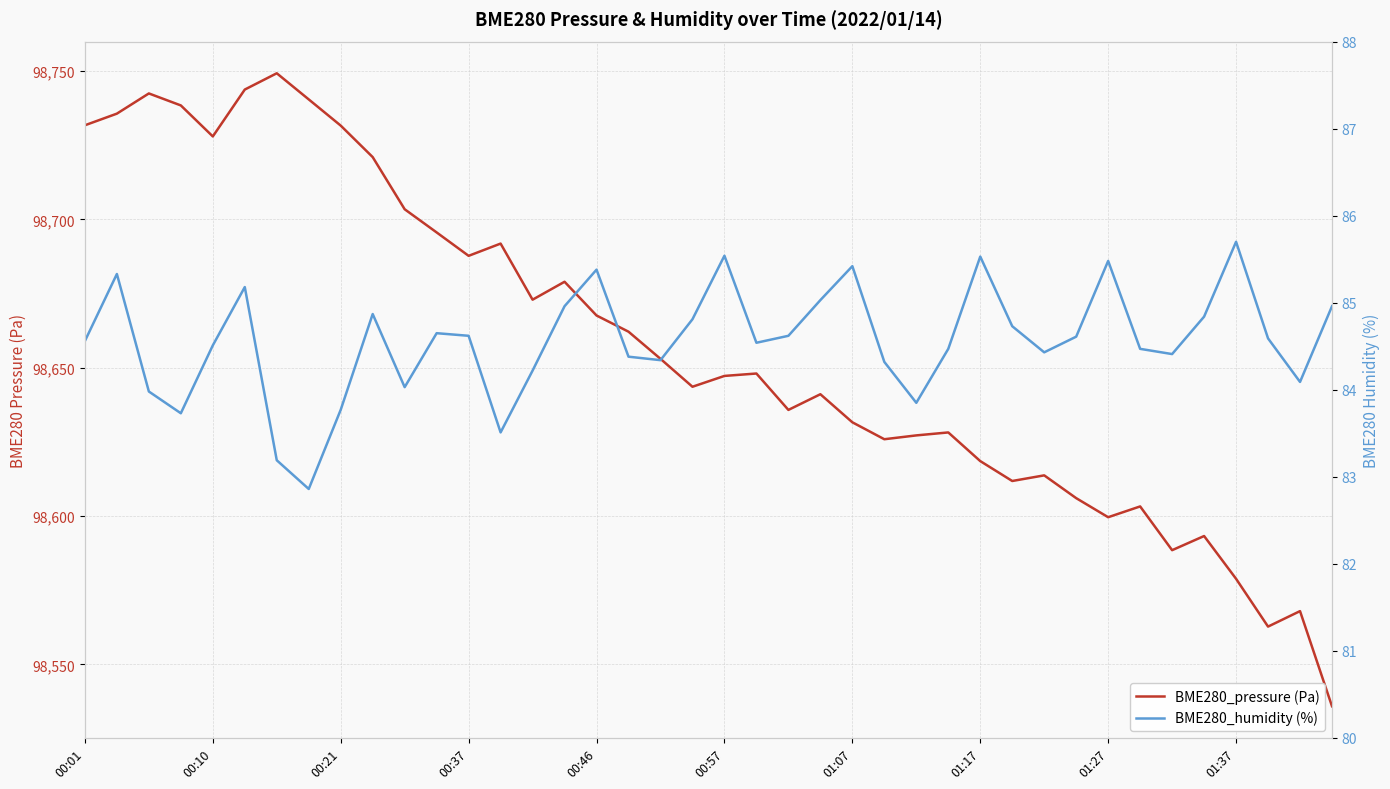

How many data points in BME280_pressure (Pa) are above 98648?

20